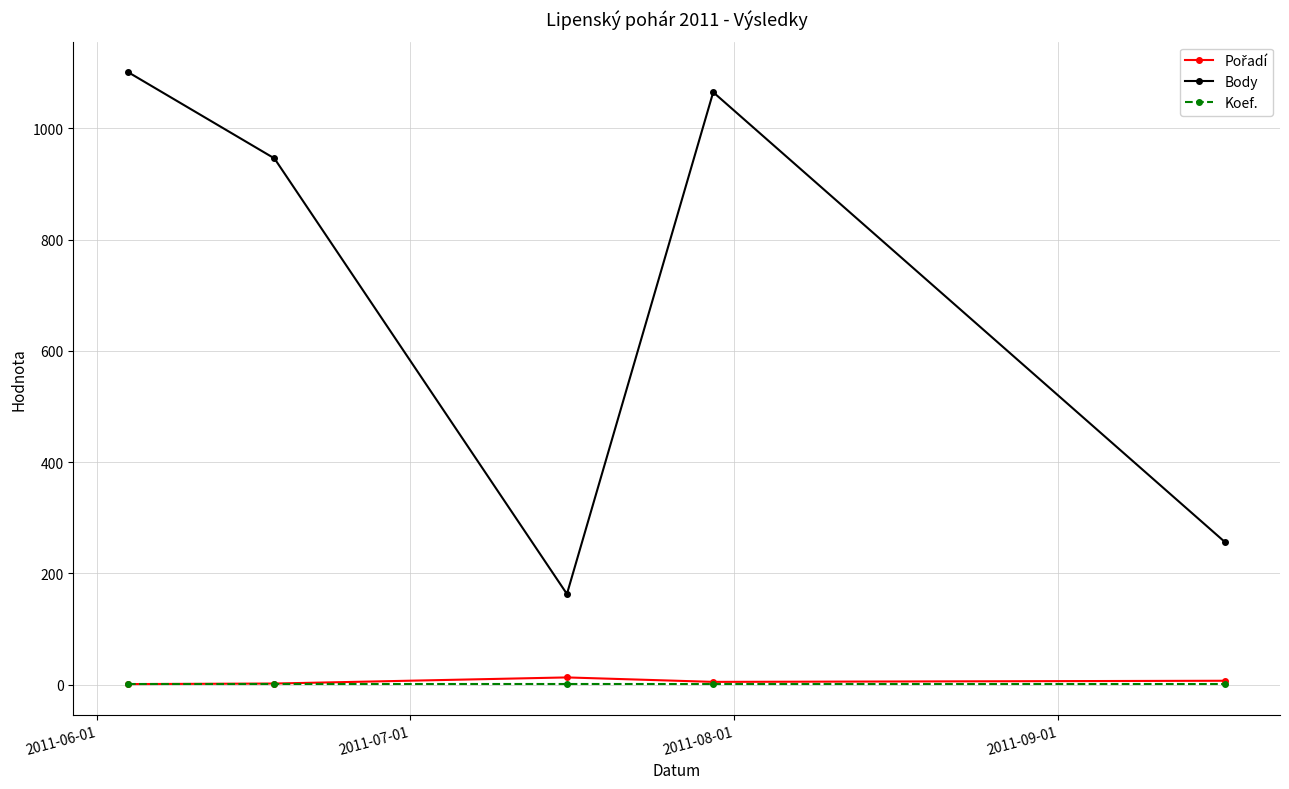

At how many categories does at least one series exceed 902?

3